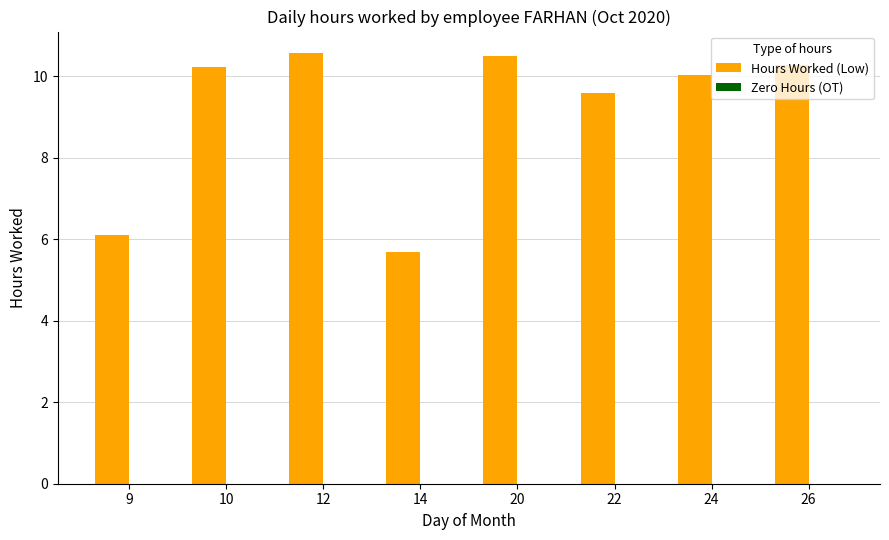

Does the chart contain any negative values?

No